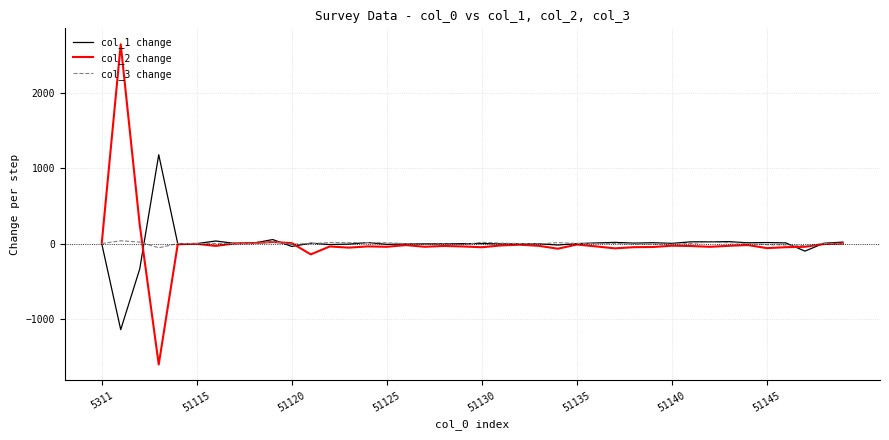

Which series has the largest range (max minus min)?

col_2 change